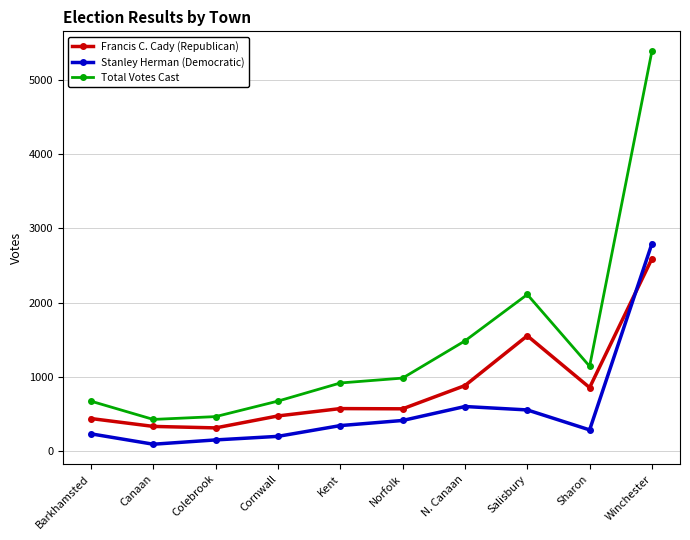

Is it true that Stanley Herman (Democratic) equals 908 at N. Canaan?

False